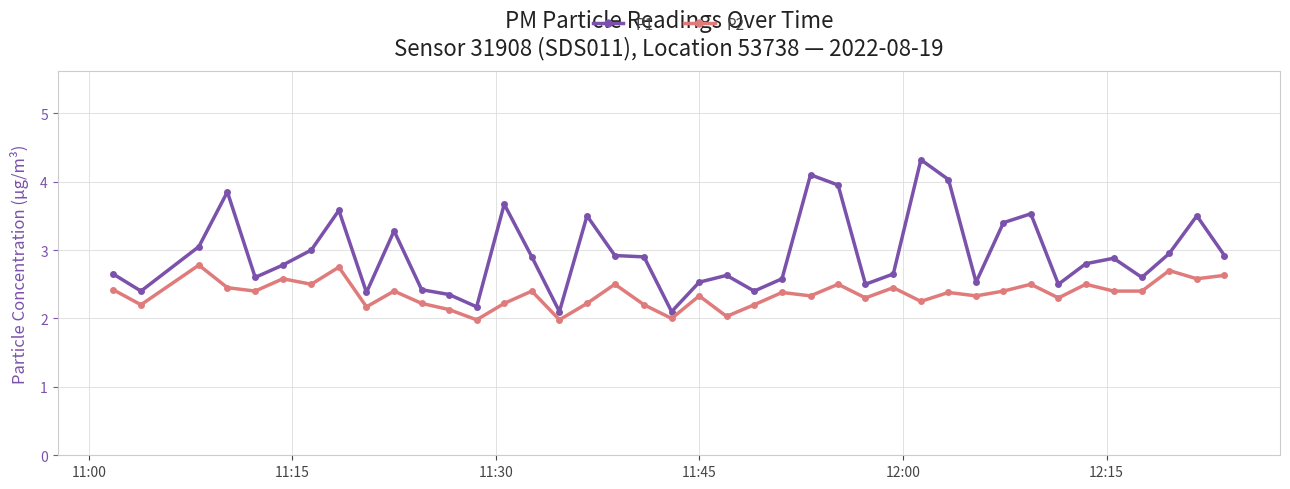

Which series has the largest total across all categories?

P1